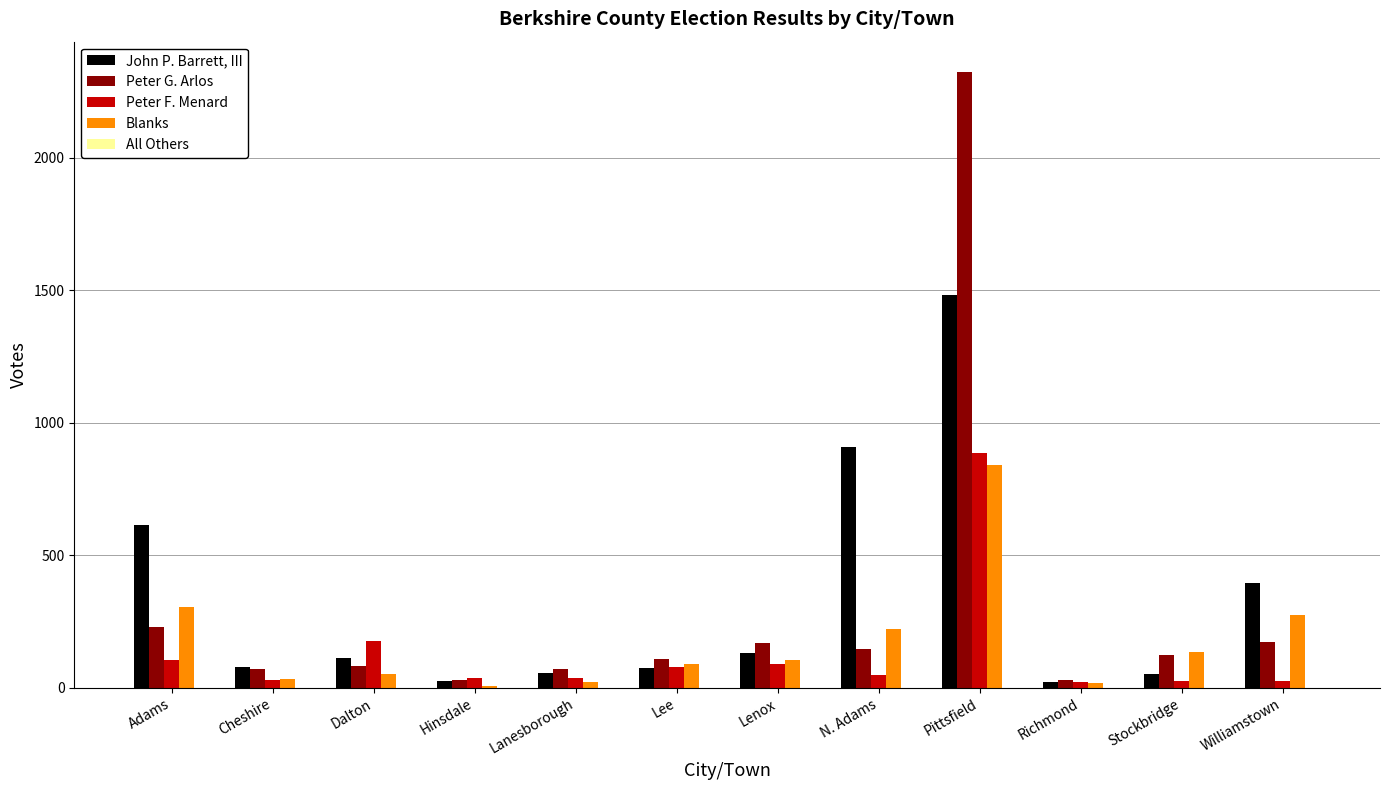

Where does the John P. Barrett, III series first go above 112?

Adams